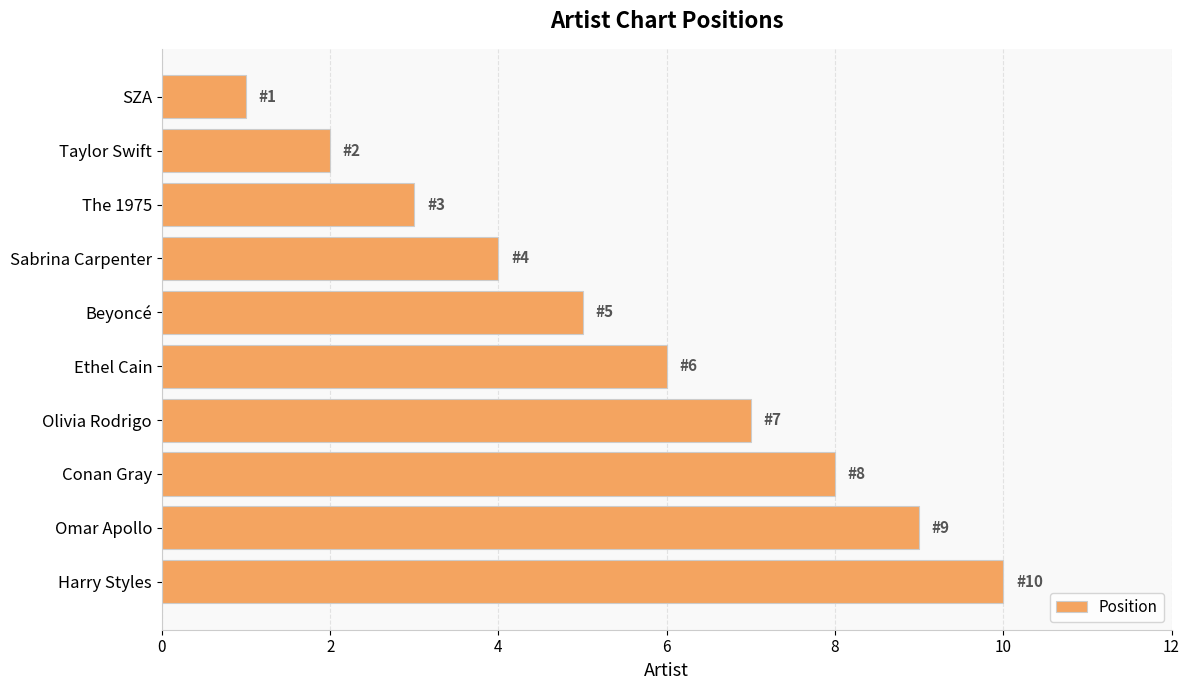

What is the maximum value shown in the chart?

10